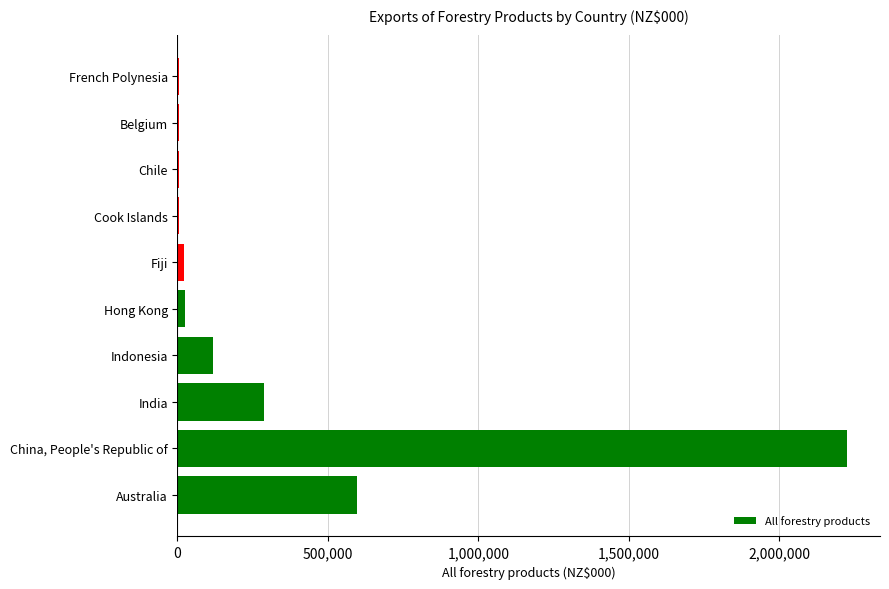

What is the sum of all values?

3291474.6